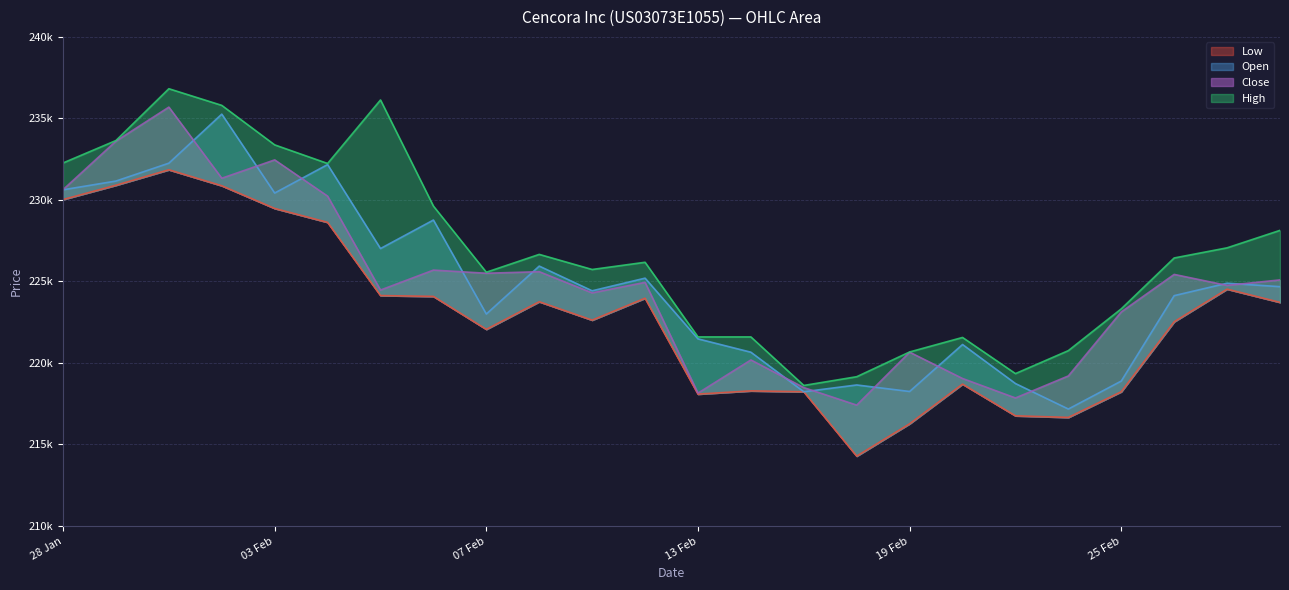

Where is the first local minimum for Low?

07 Feb